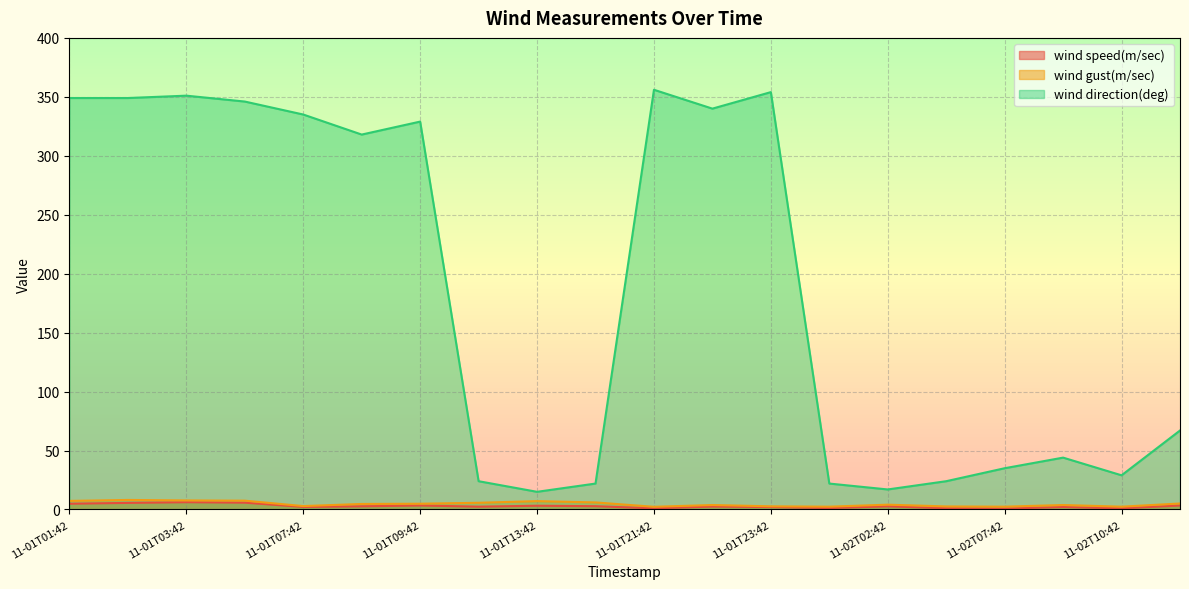

At which label is wind speed(m/sec) closest to 3?

11-01T13:42